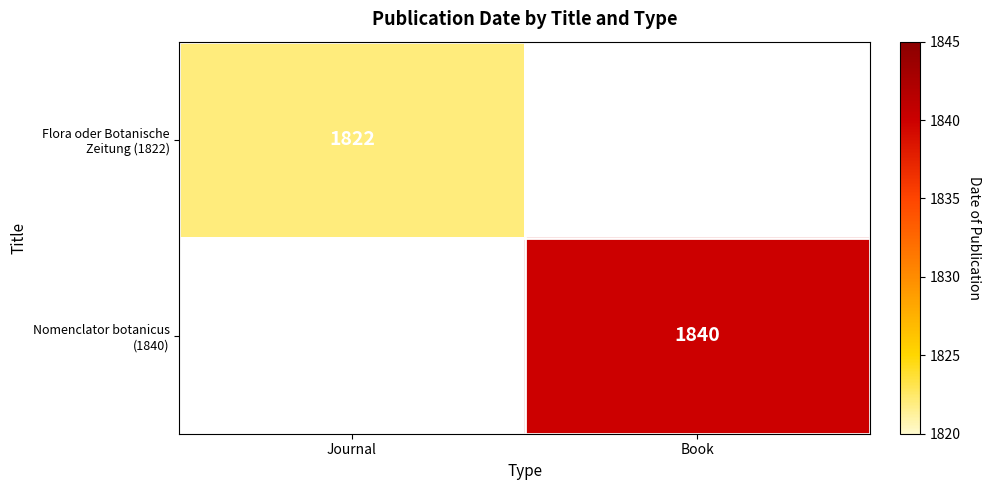

At which label does Flora oder Botanische Zeitung (1822) reach its peak?

Journal